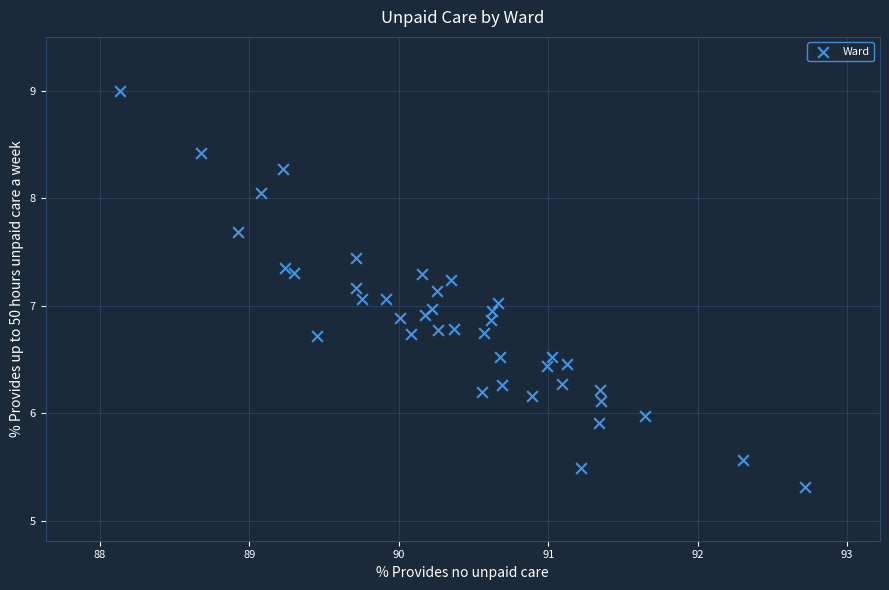

What is the range of Y values (max minus min)?

3.7